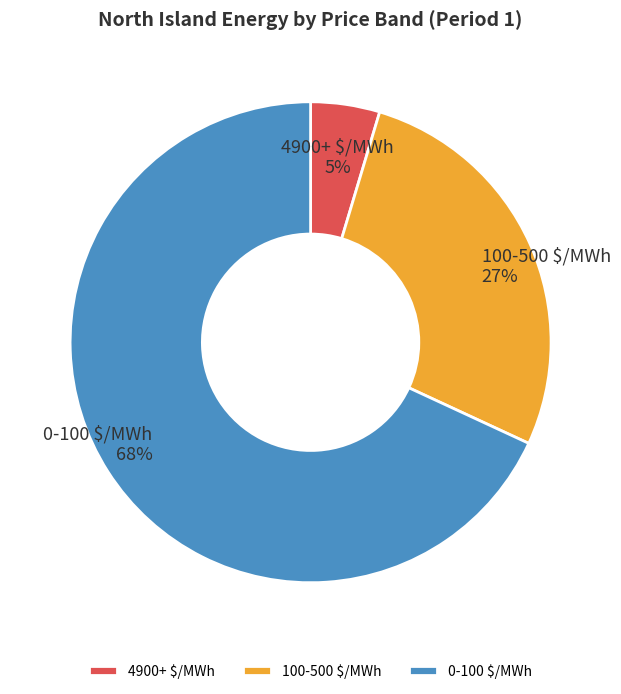

To the nearest percent, what portion does 0-100 $/MWh represent?

68%